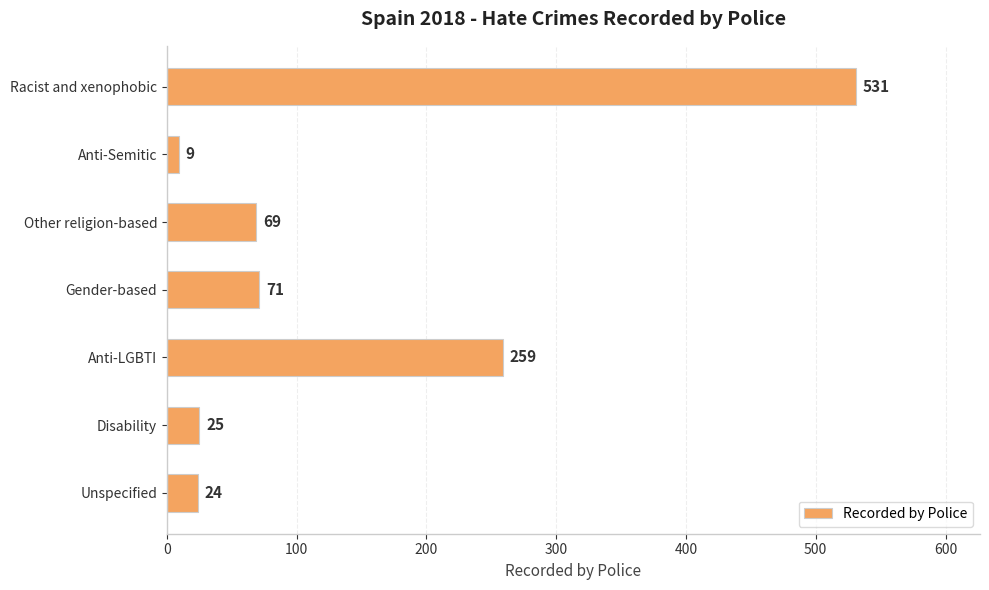

How many bars are there in total?

7